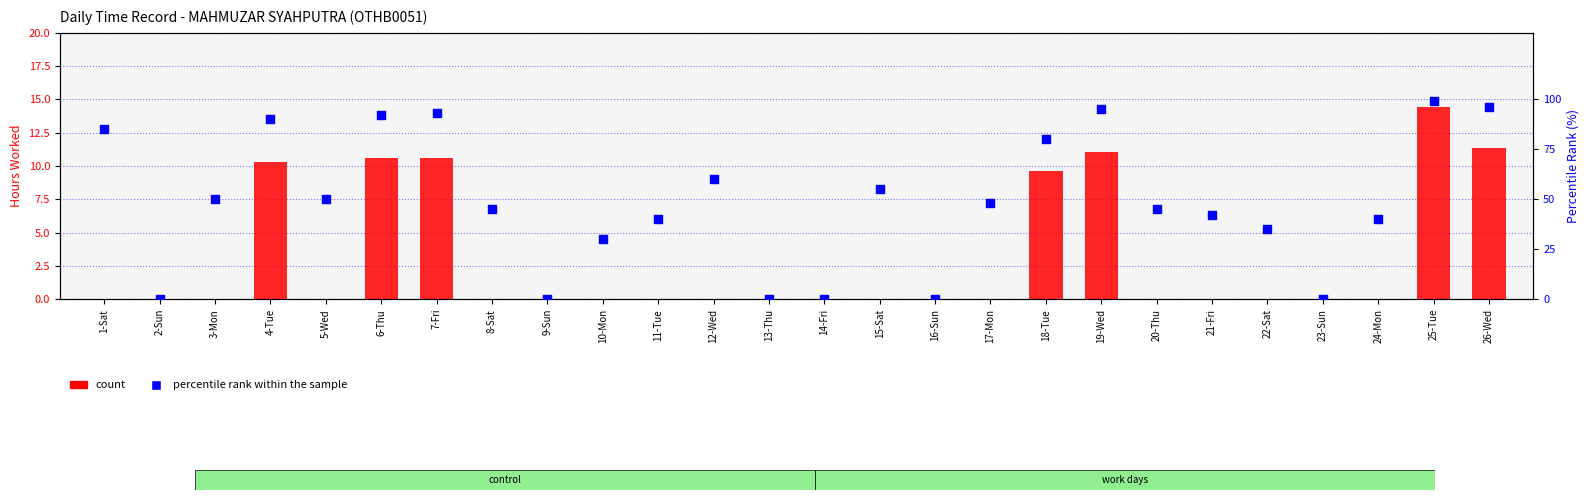

What are all the series names shown in the legend?

count, percentile rank within the sample